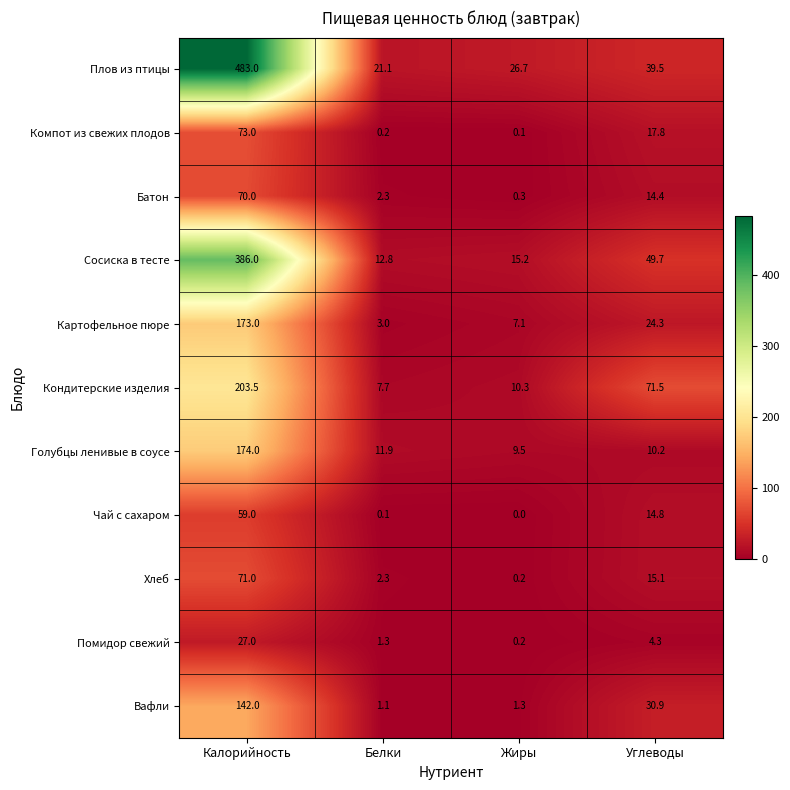

At which category is the sum across all series the highest?

Калорийность